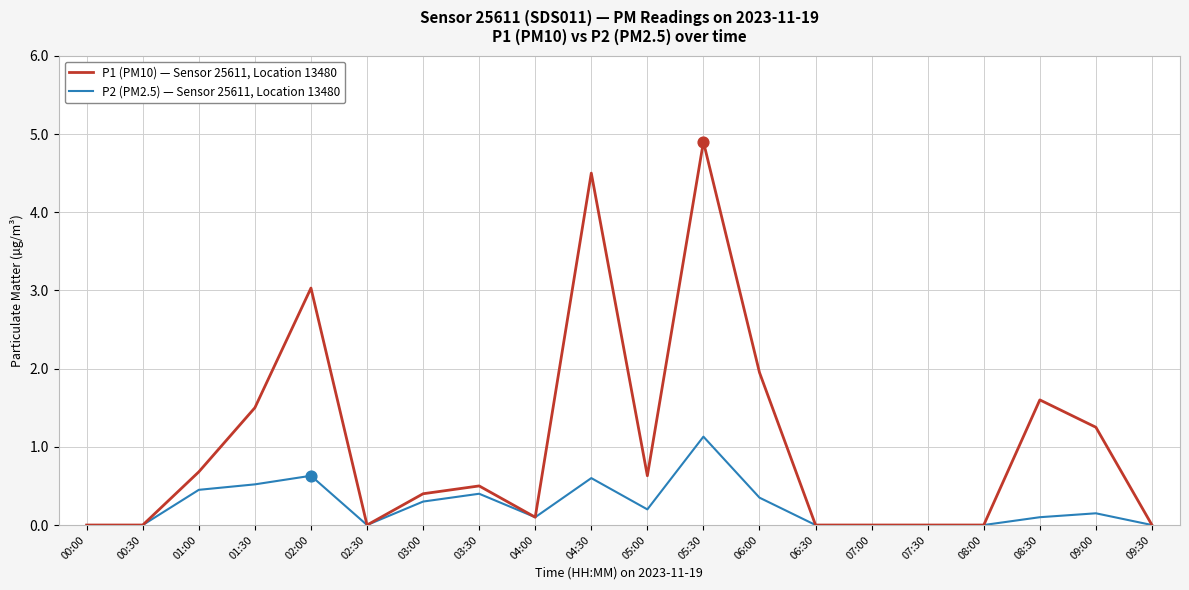

What is the total value across all series at 01:30?

2.0